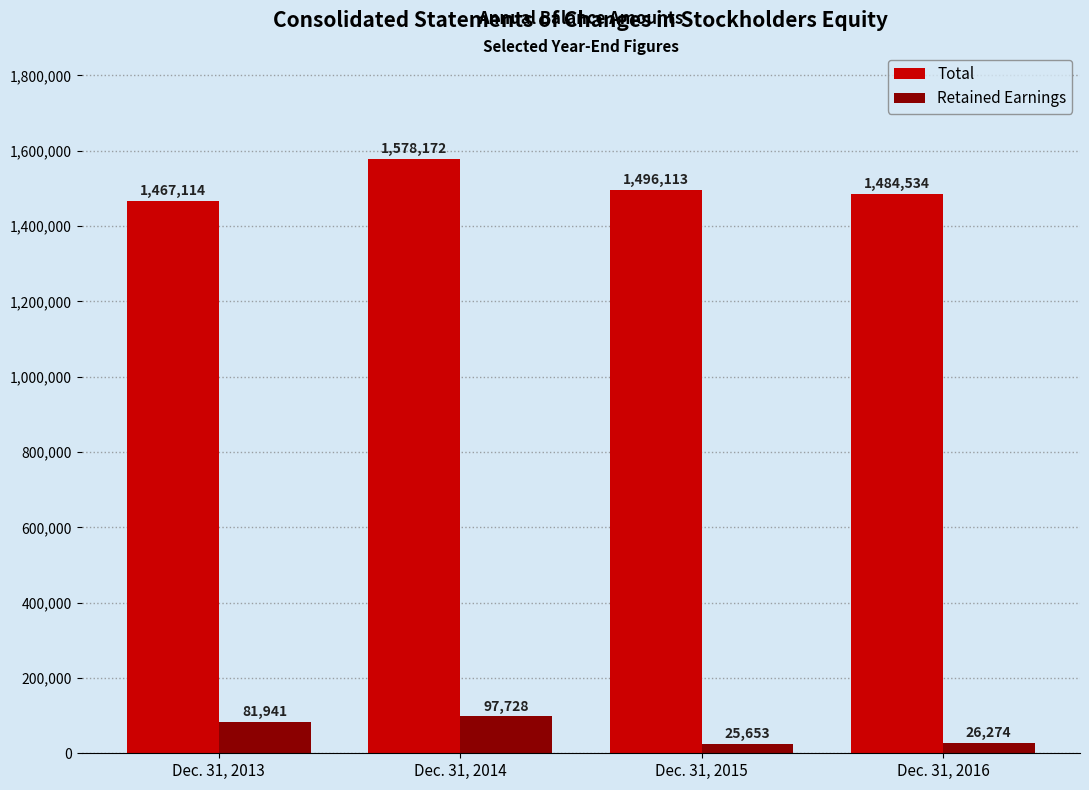

The Total series shows 971527 at Dec. 31, 2014. True or false?

False